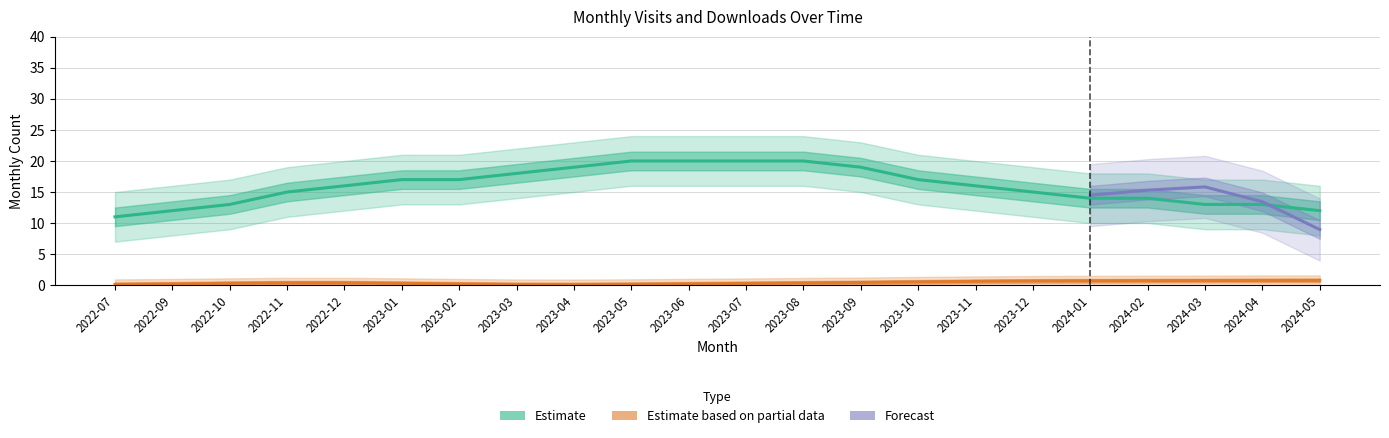

What is the label of the 4th point from the left?

2022-11